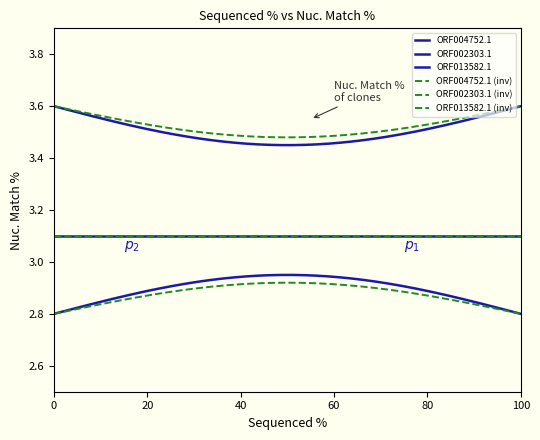

Does the chart display data point markers on the line(s)?

No